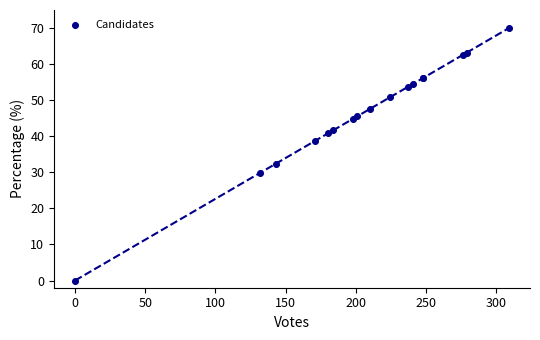

What Y value in the scatter plot is closest to 34?

32.4